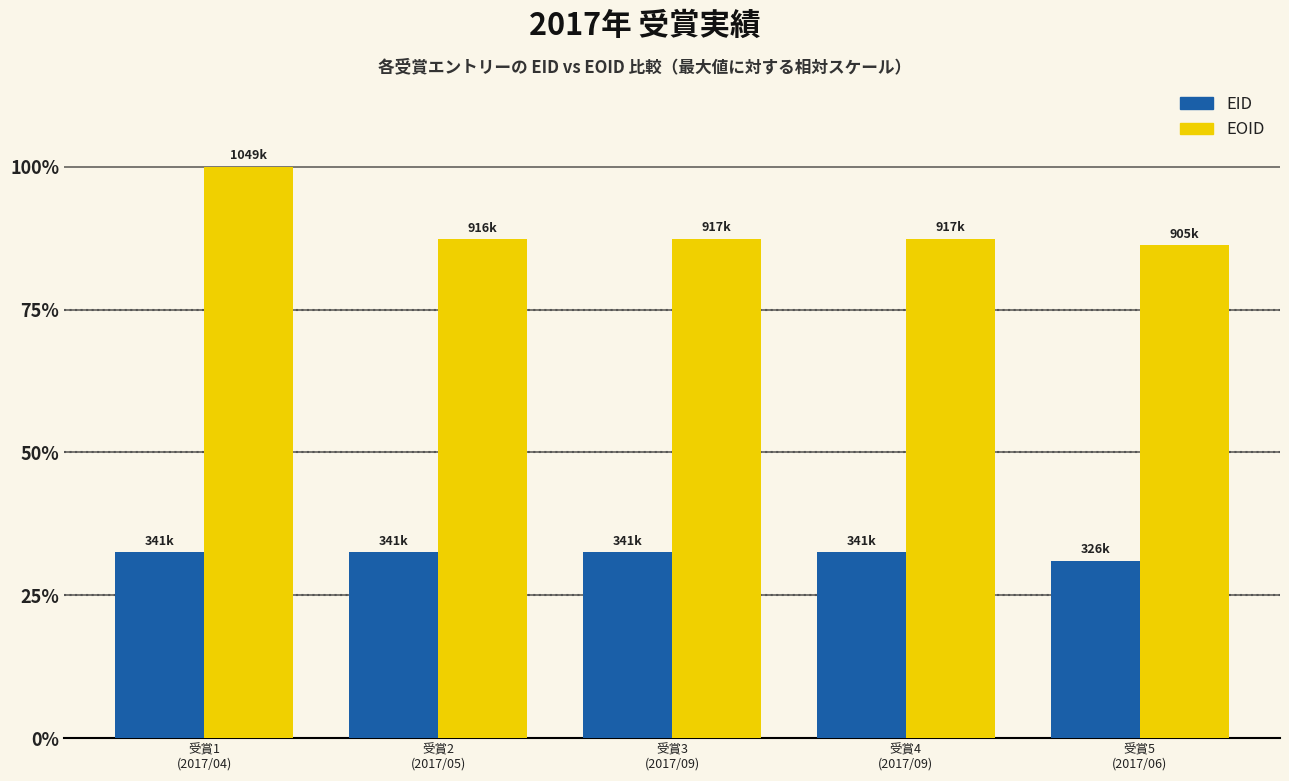

What is the label of the 4th bar from the left?

受賞4
(2017/09)